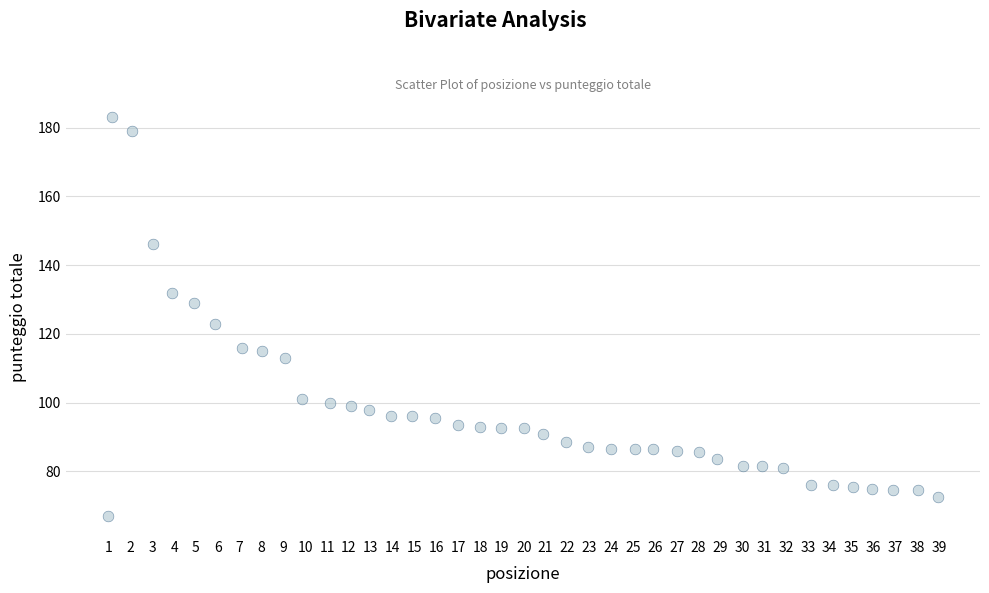

What Y value in the scatter plot is closest to 125?

123.0